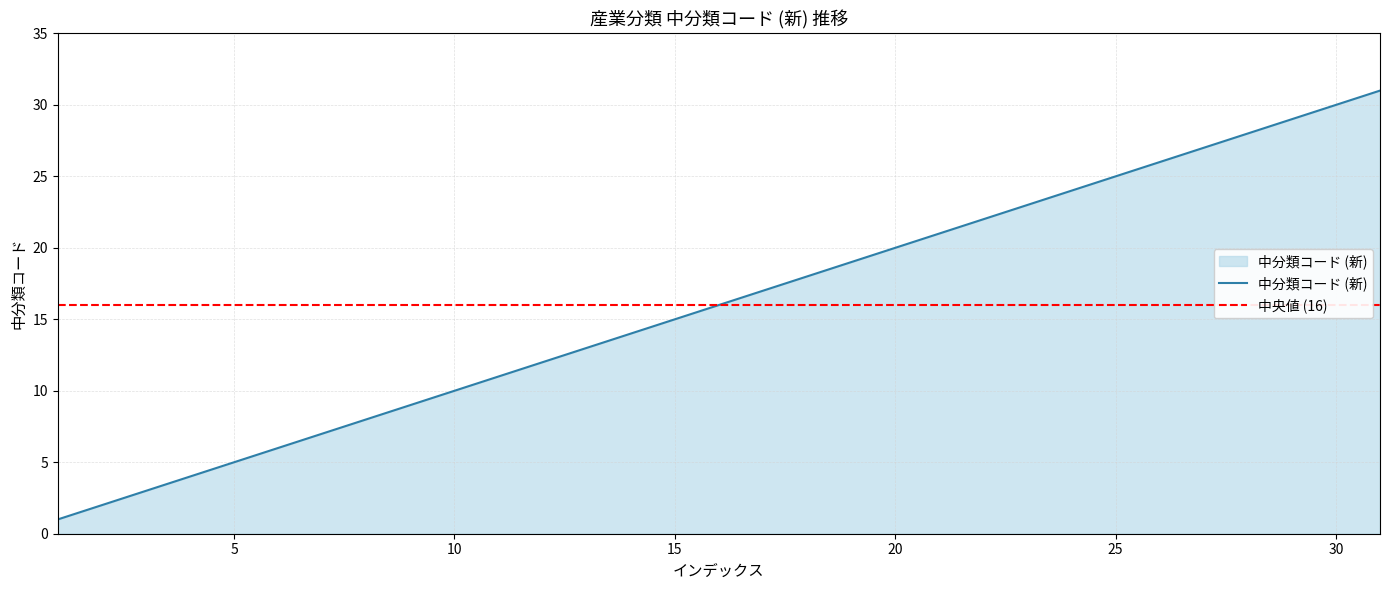

What is the smallest value displayed?

1